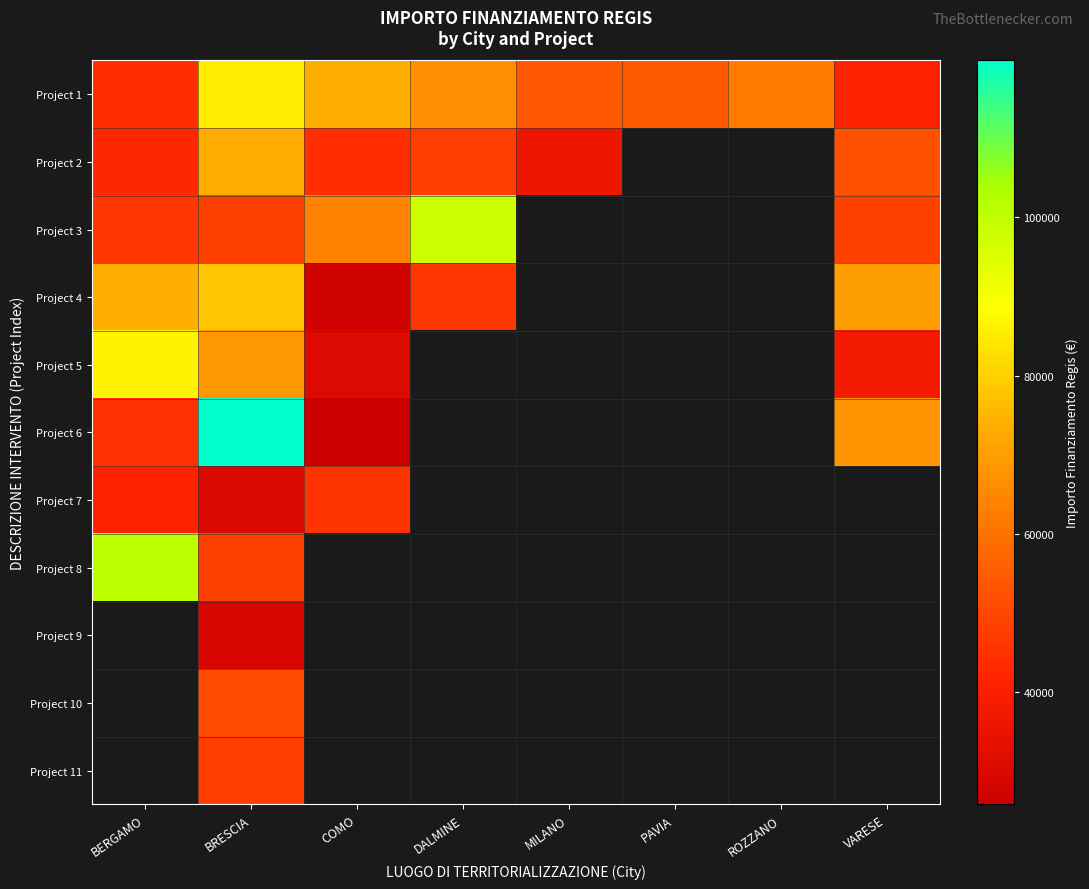

Between PAVIA and ROZZANO, which series saw the biggest shift?

Project 1